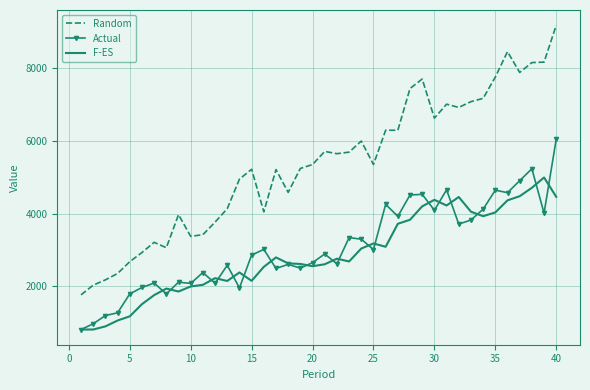

What is the highest value of the Actual series?

6049.0